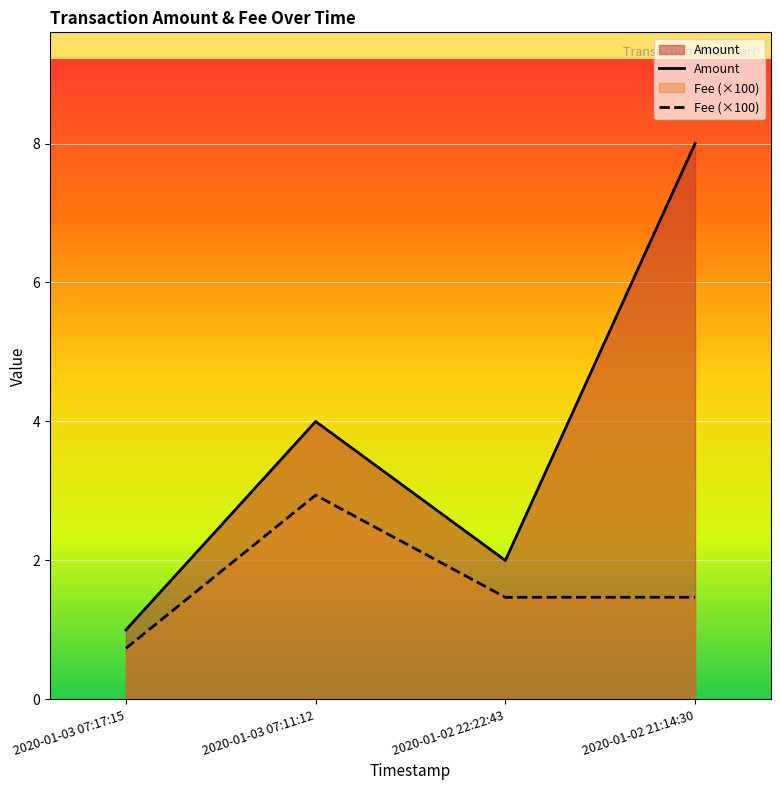

True or false: Fee has more than 0 interior local peaks.

True